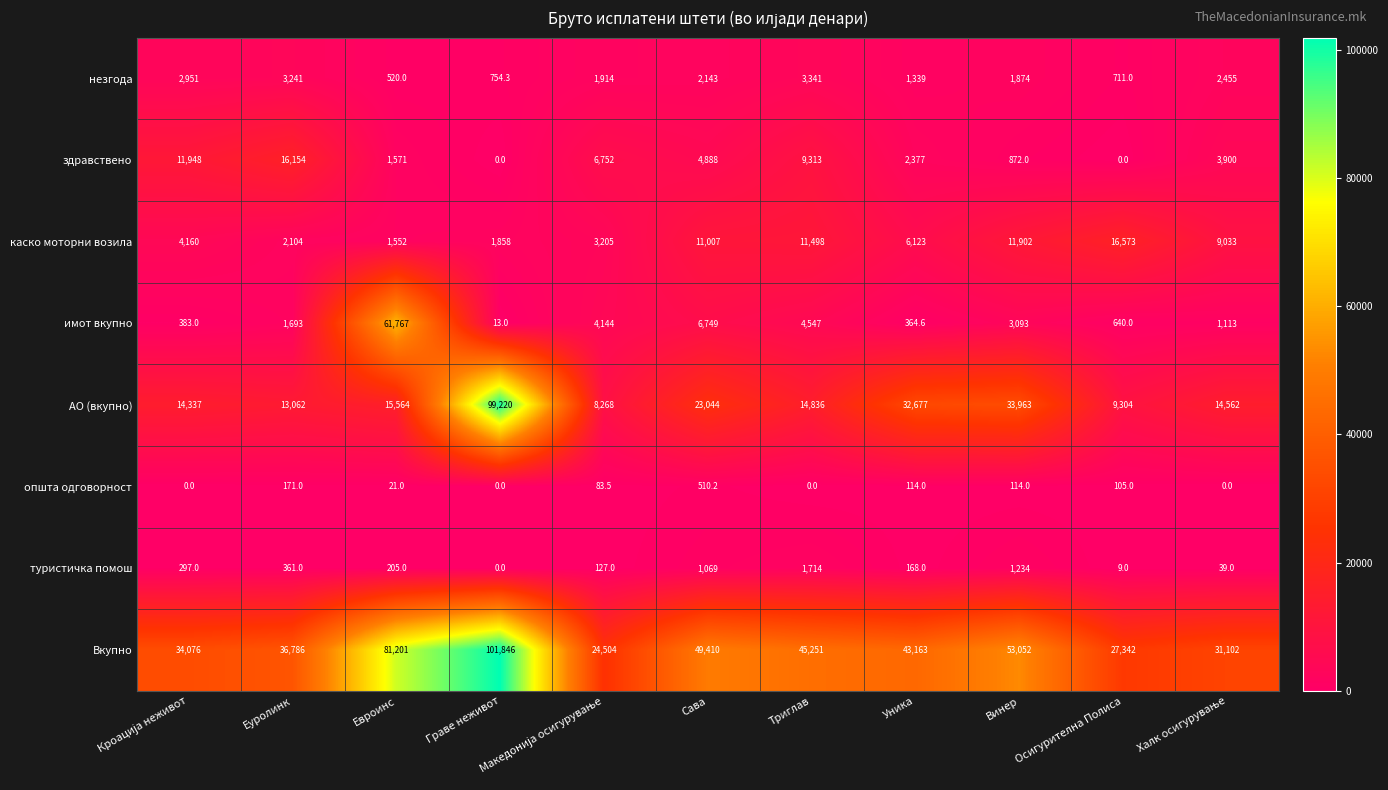

How many series are shown in this chart?

8